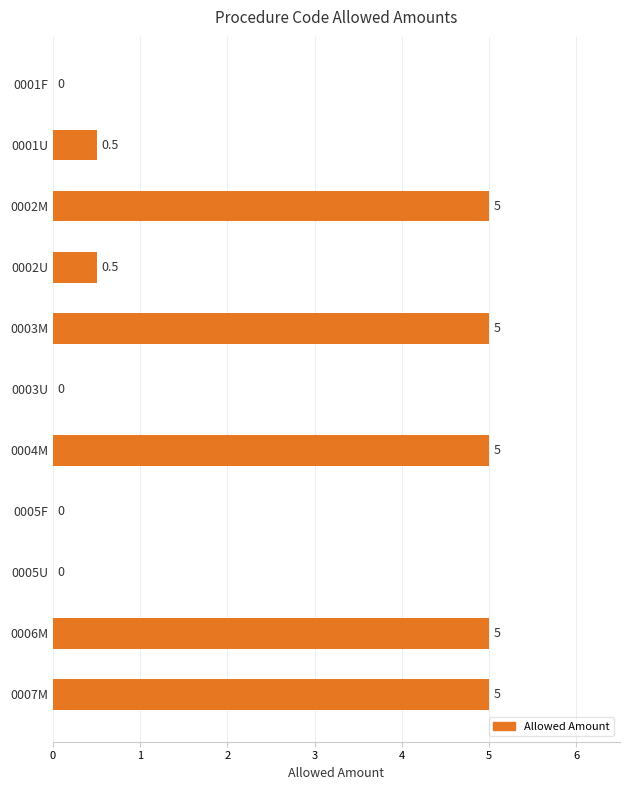

Between 0003U and 0001F, which is larger?

0003U